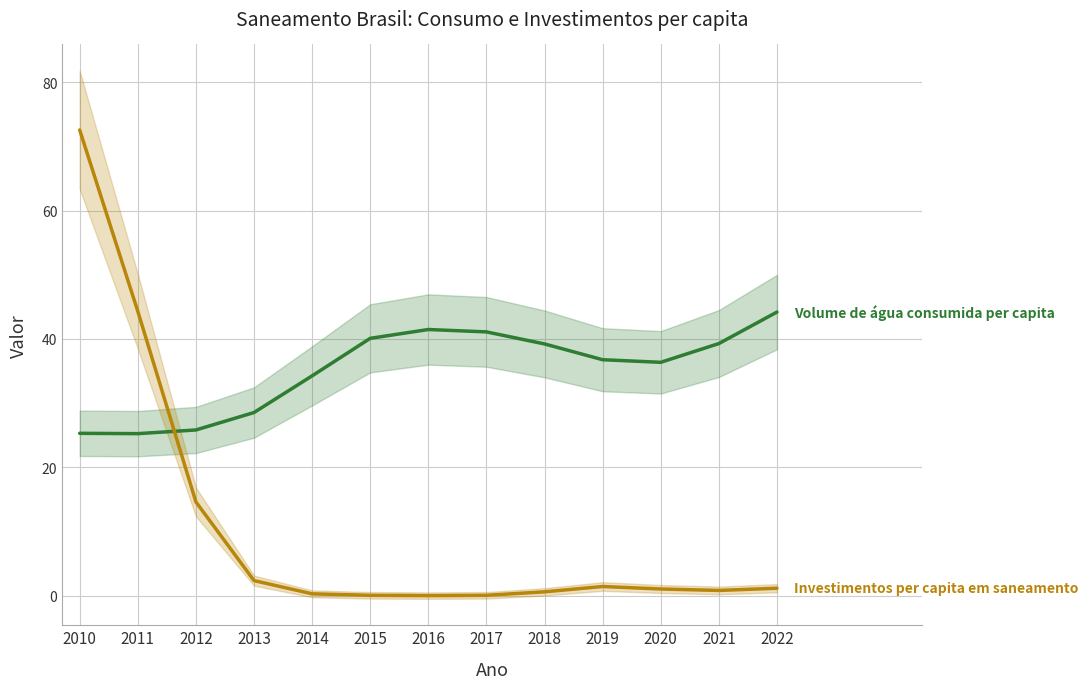

Which category has the highest value across all series?

2010